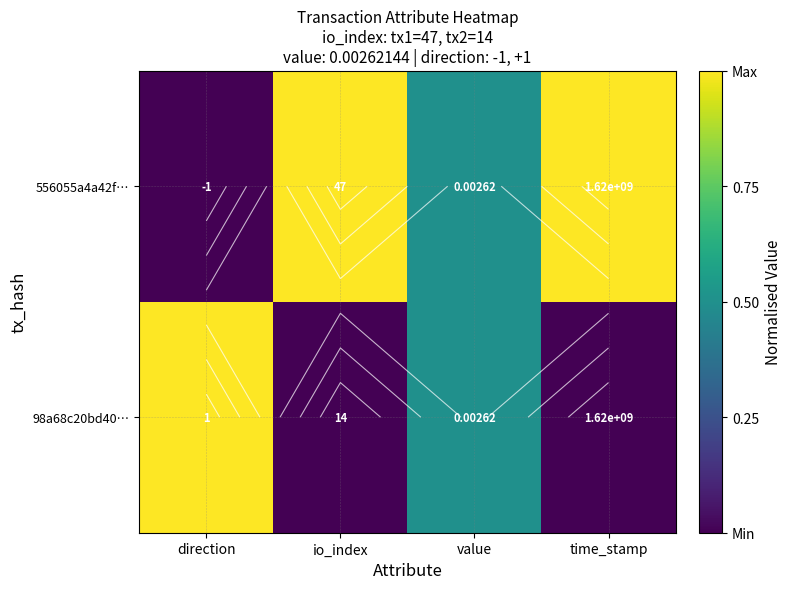

Which label corresponds to the largest value in the chart?

io_index